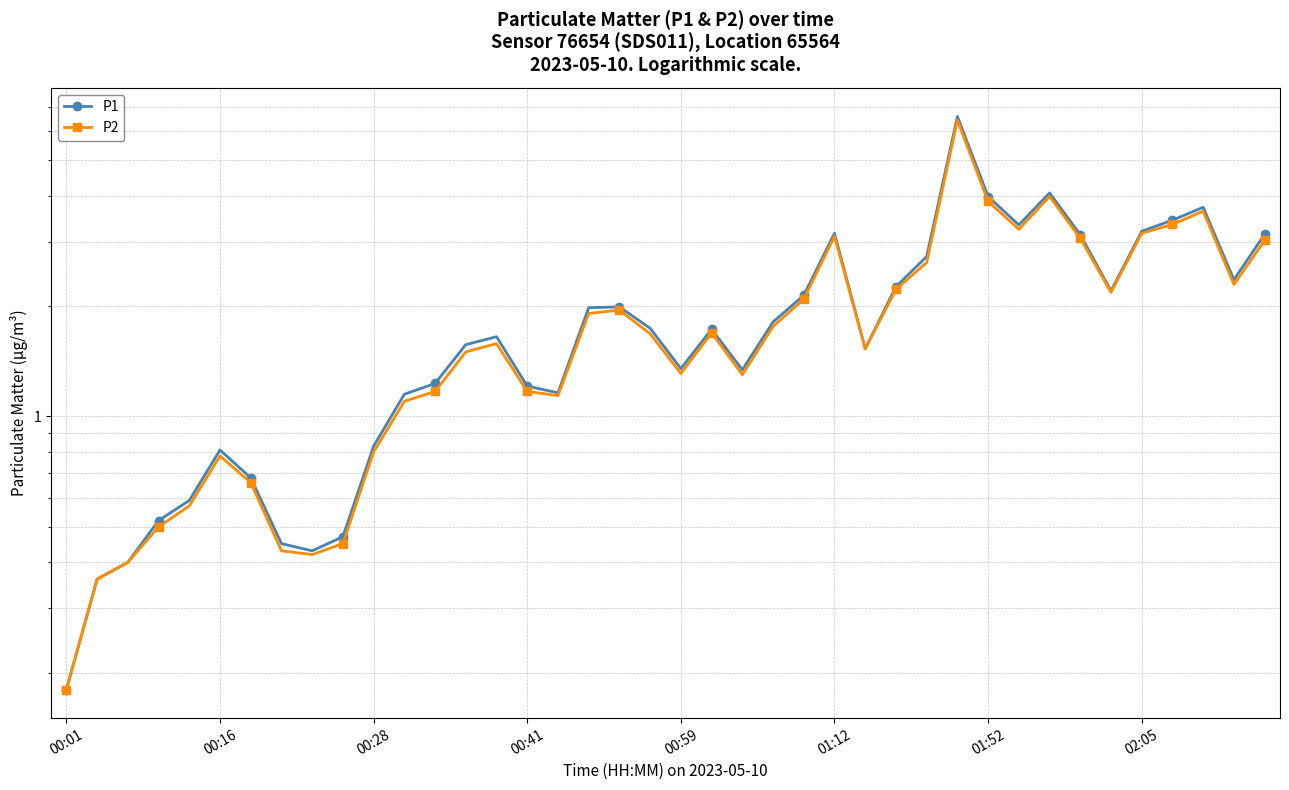

True or false: P2 has a value of 0.3 at 9.

False